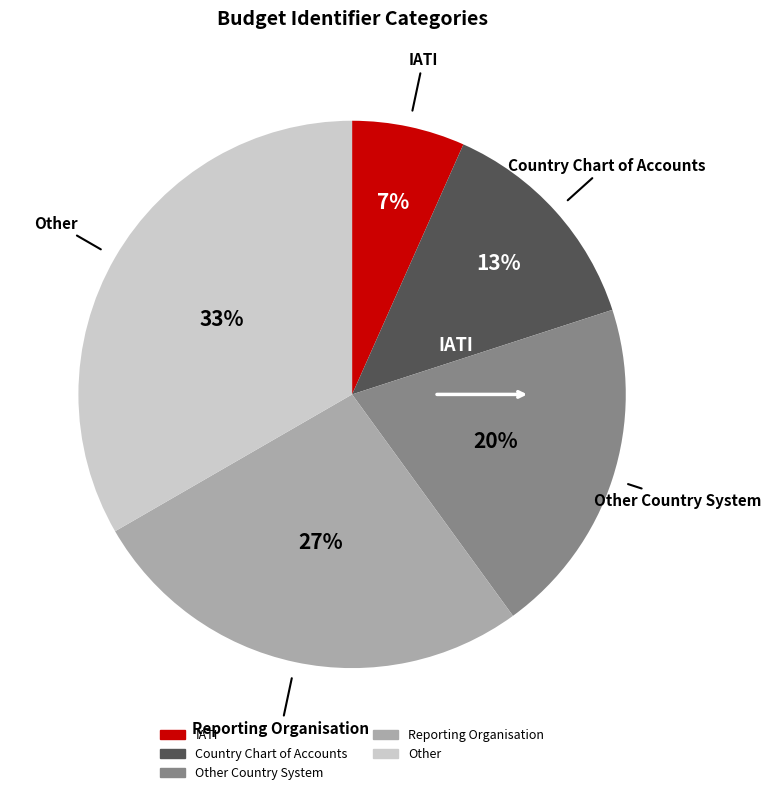

Count the number of slices in the pie.

5